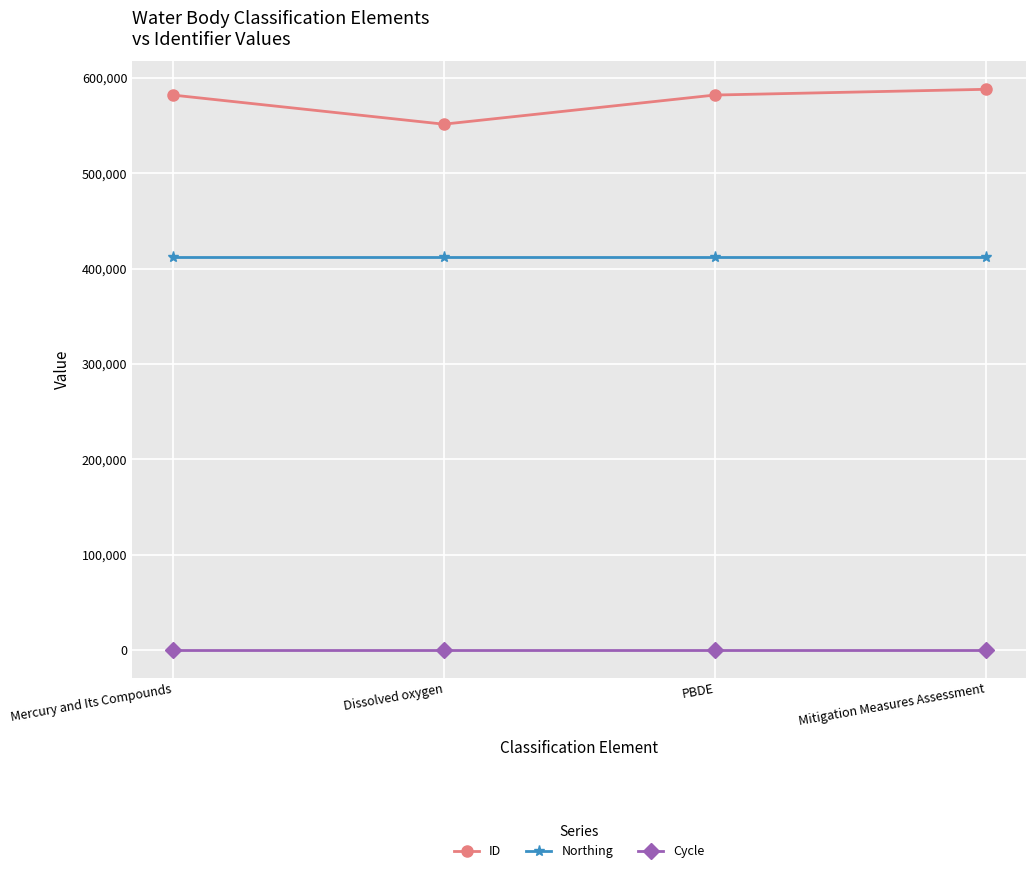

What are all the series names shown in the legend?

ID, Northing, Cycle